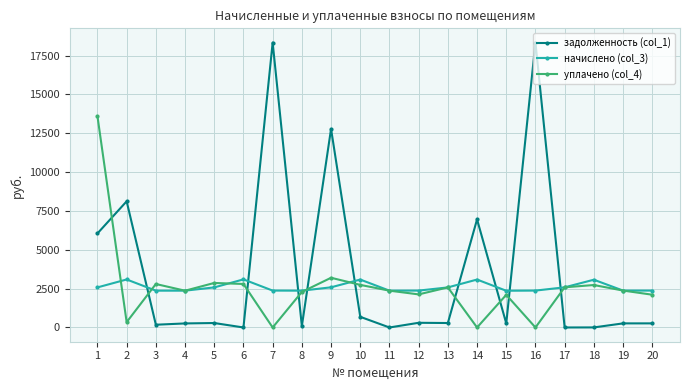

What is the highest value of the задолженность (col_1) series?

18340.6